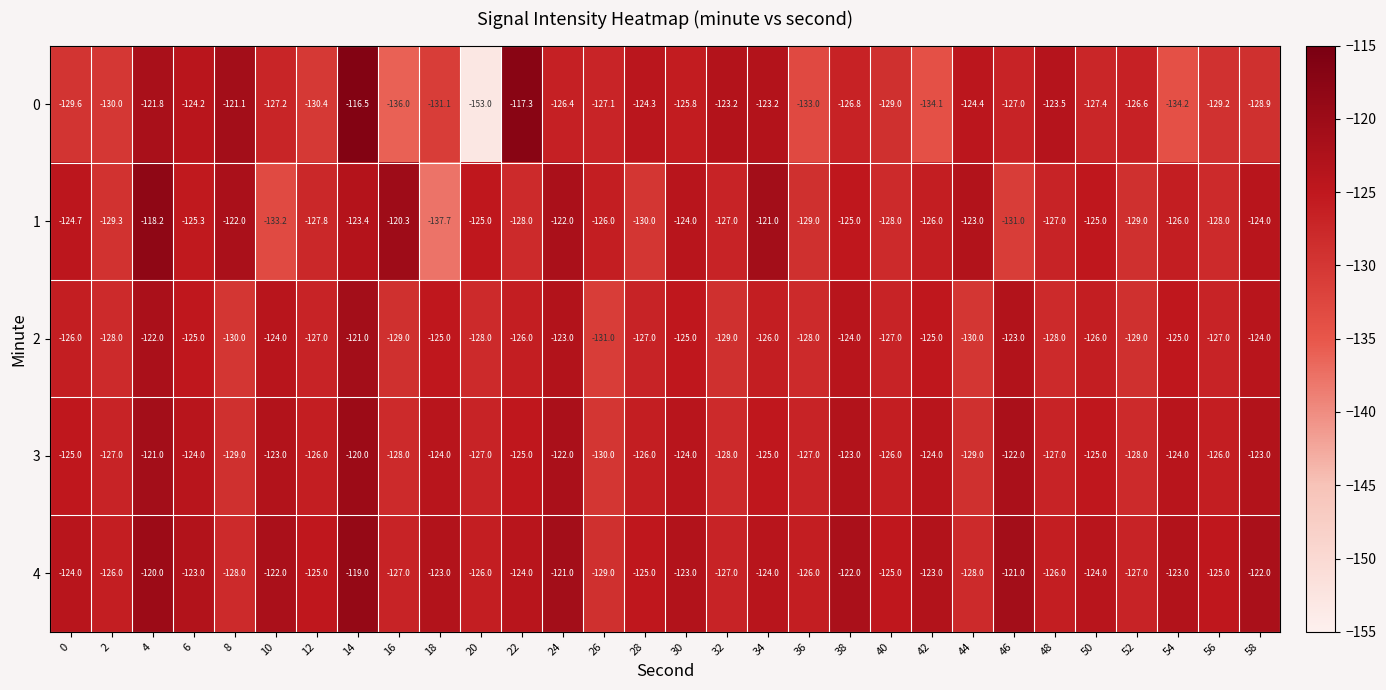

At how many categories does at least one series exceed -131?

30